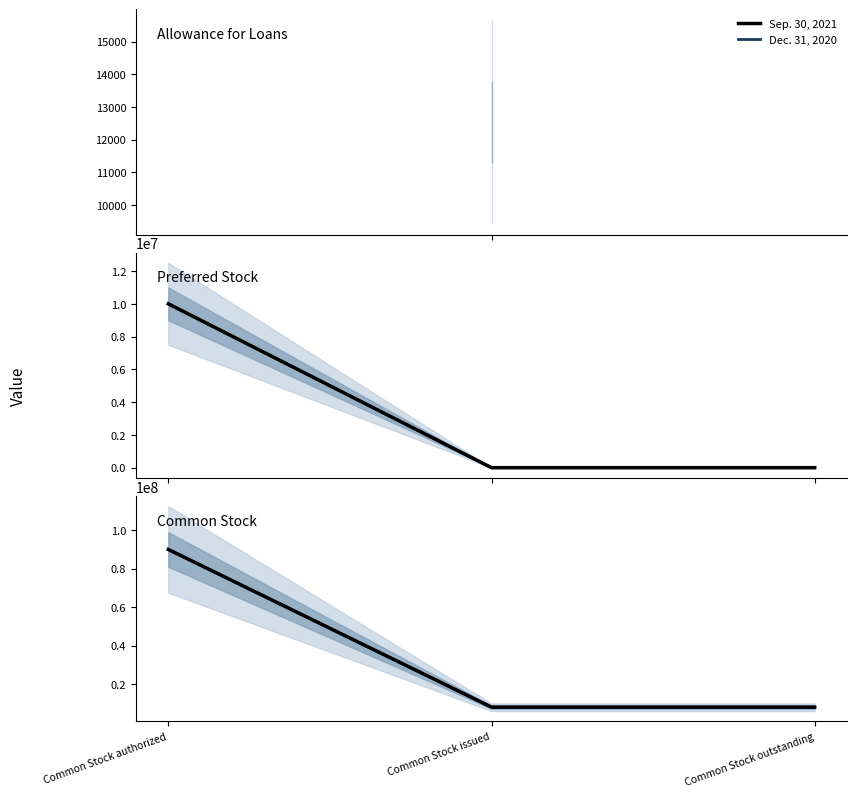

The Sep. 30, 2021 series shows 8002874 at Common Stock issued. True or false?

True